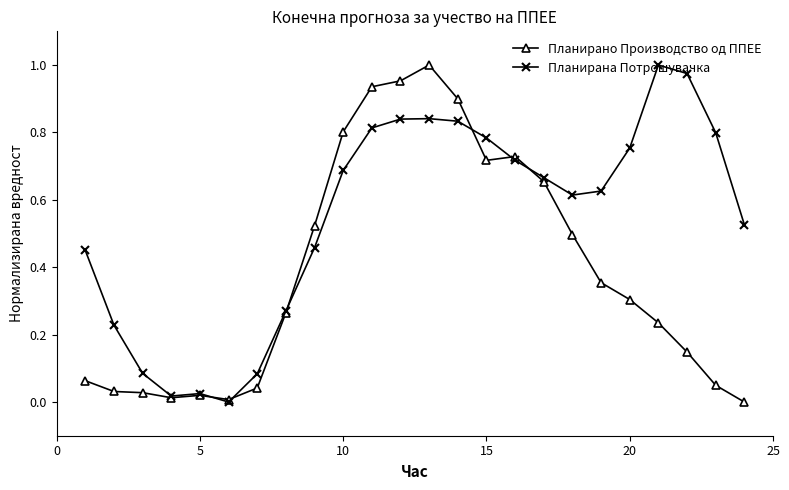

At how many categories does at least one series exceed 0?

24